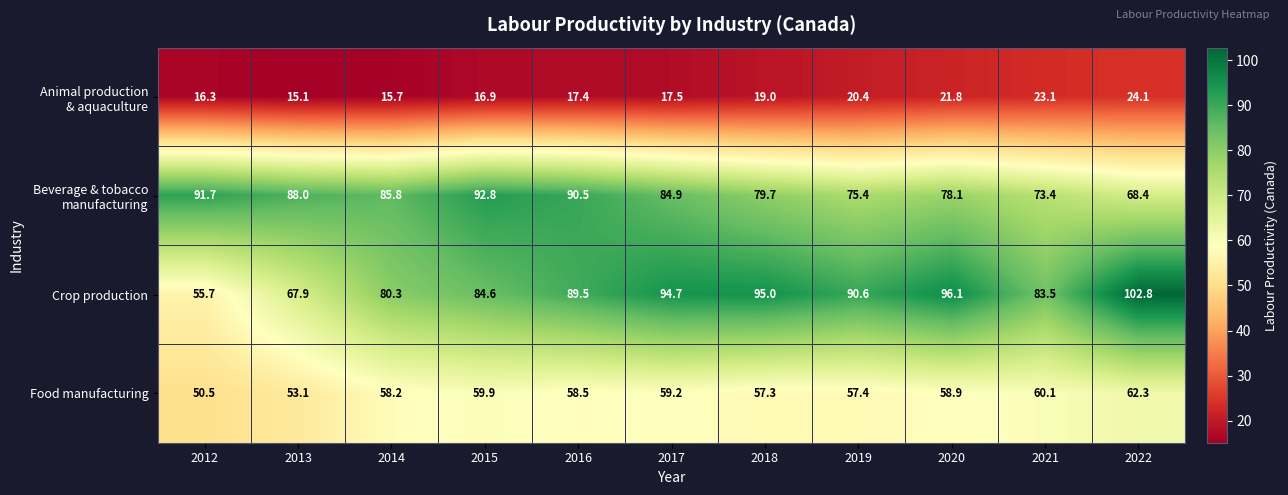

Where does the Food manufacturing series first go above 58?

2014